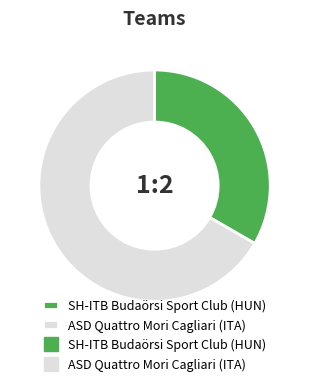

Is there a majority slice in this chart?

Yes